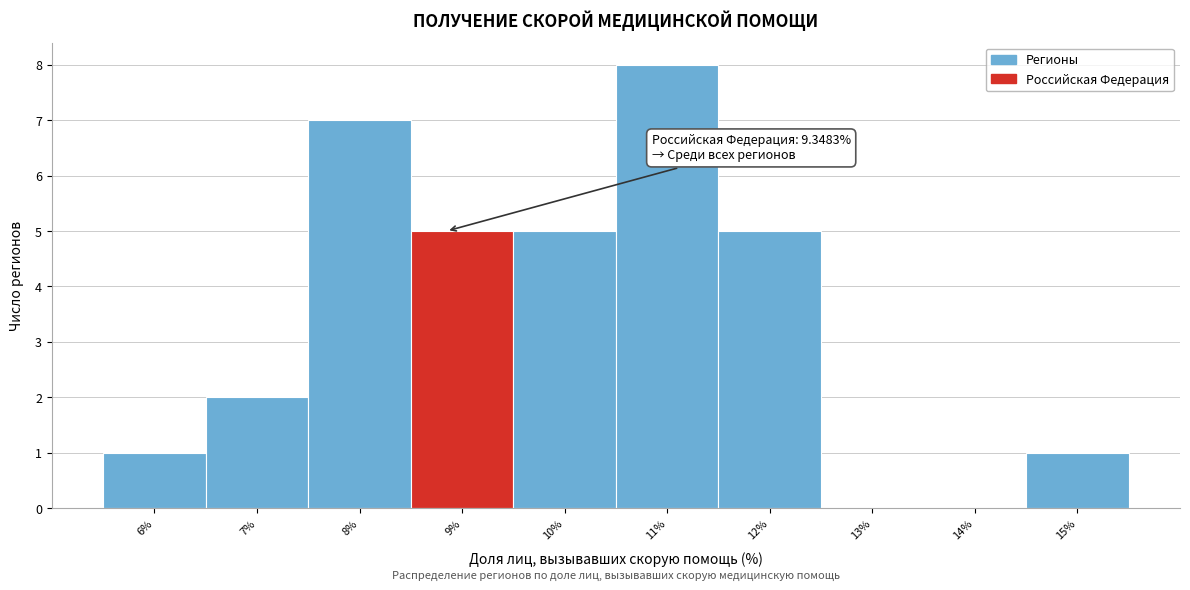

Reading left to right, list all the values displayed in this chart.

6%=1	7%=2	8%=7	9%=5	10%=5	11%=8	12%=5	13%=0	14%=0	15%=1